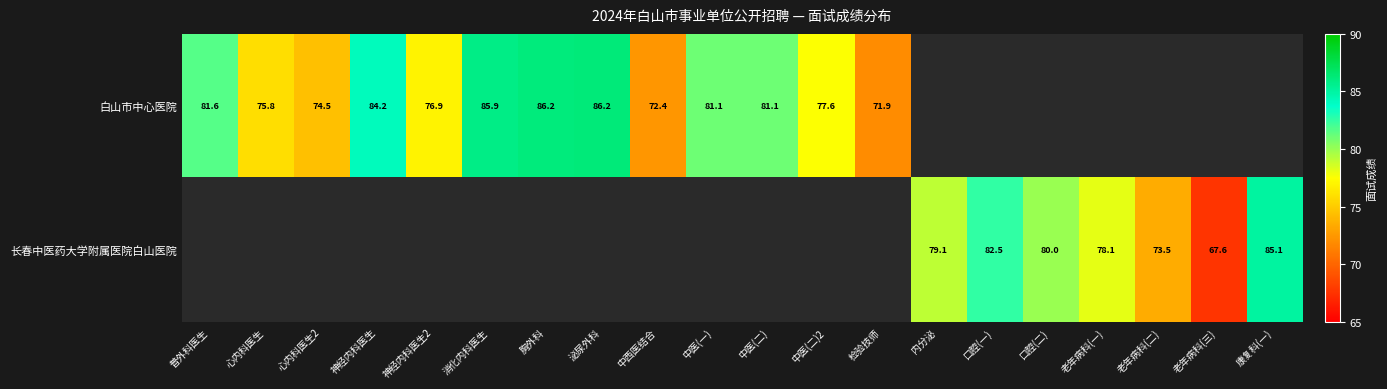

What is the sum of the 白山市中心医院 values at 中西医结合 and 心内科医生2?

146.9